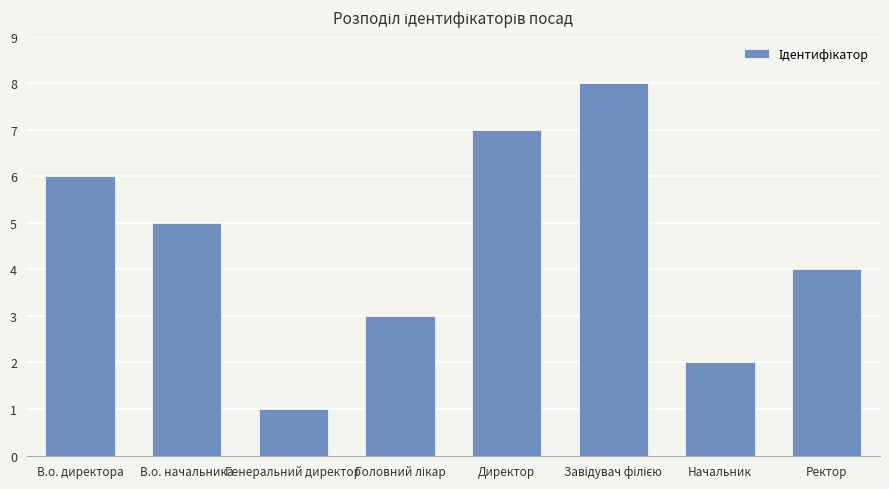

What is the label of the 7th bar from the right?

В.о. начальника